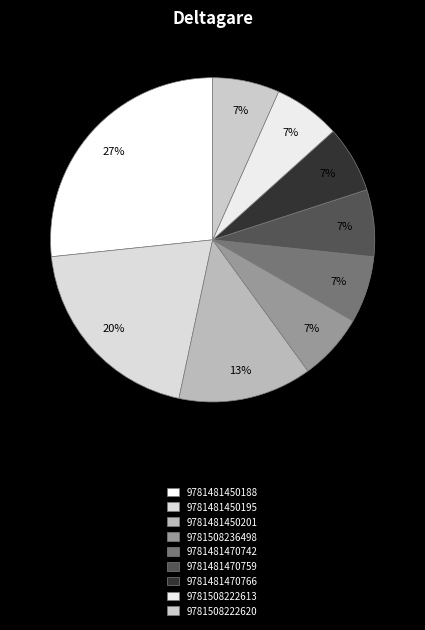

True or false: 9781508222613 accounts for 15% of the total.

False